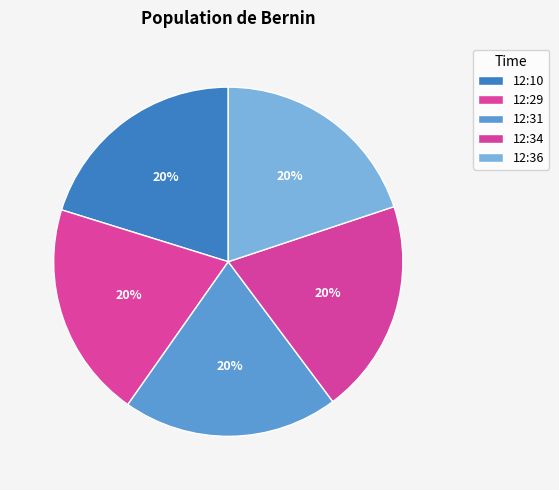

How many slices are in this pie chart?

5